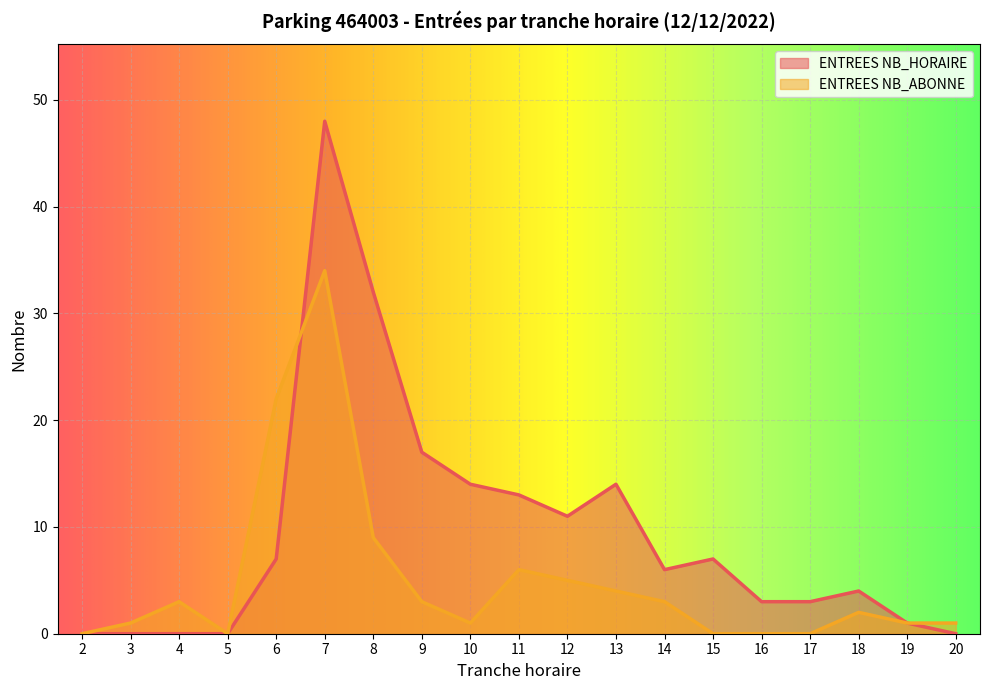

What is the value of the ENTREES NB_HORAIRE point at the 9th from the left?

14